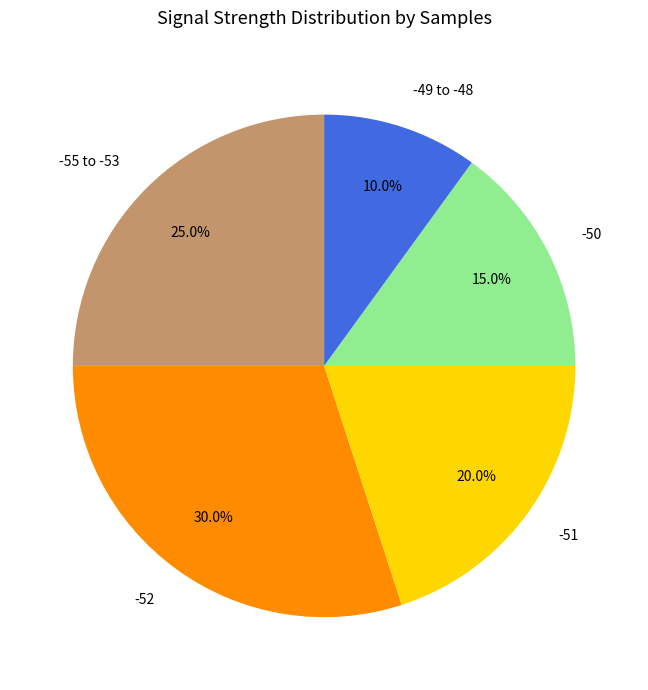

What is the largest slice in the pie chart?

-52